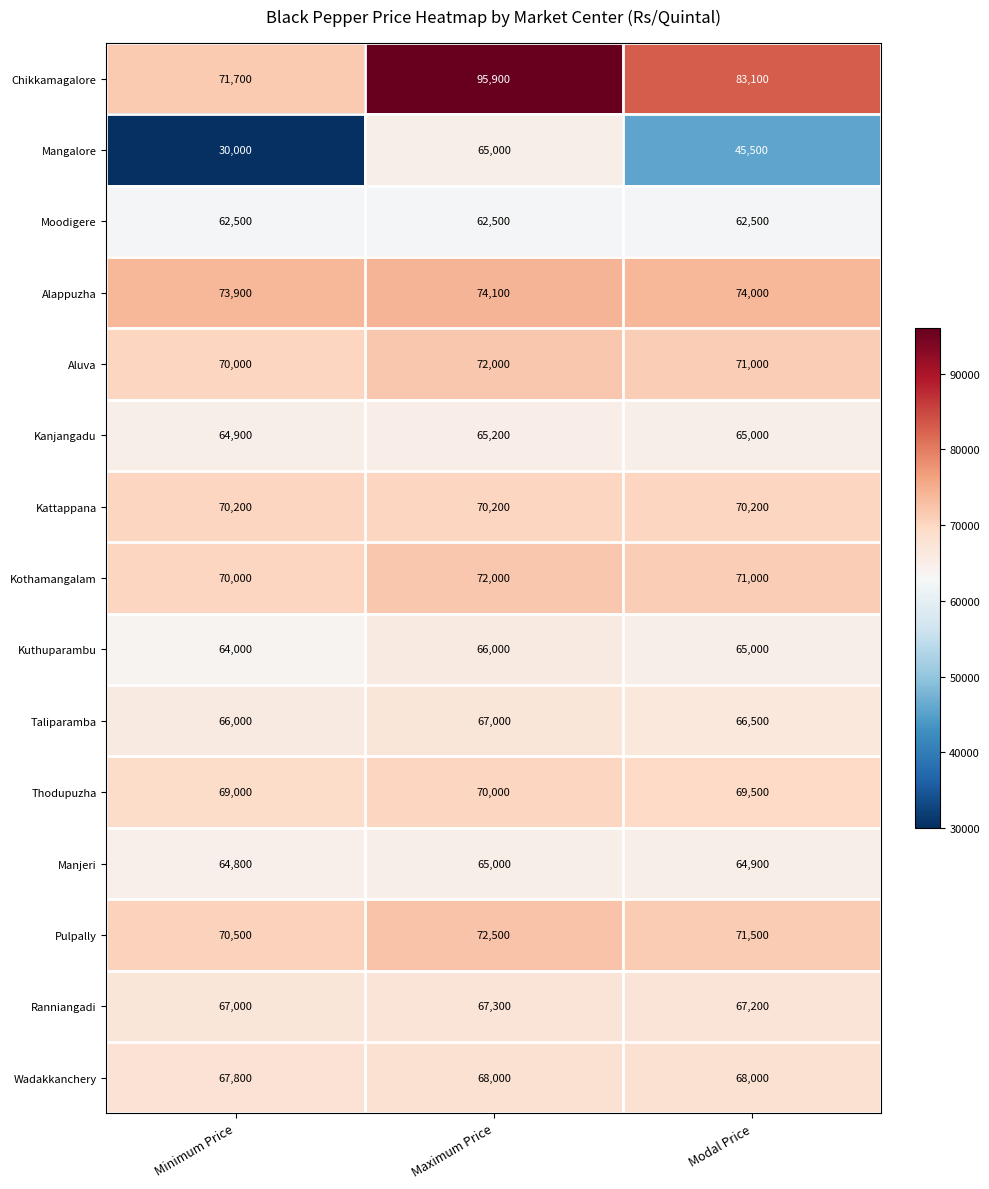

List the labels in order of Aluva value, smallest first.

Minimum Price, Modal Price, Maximum Price